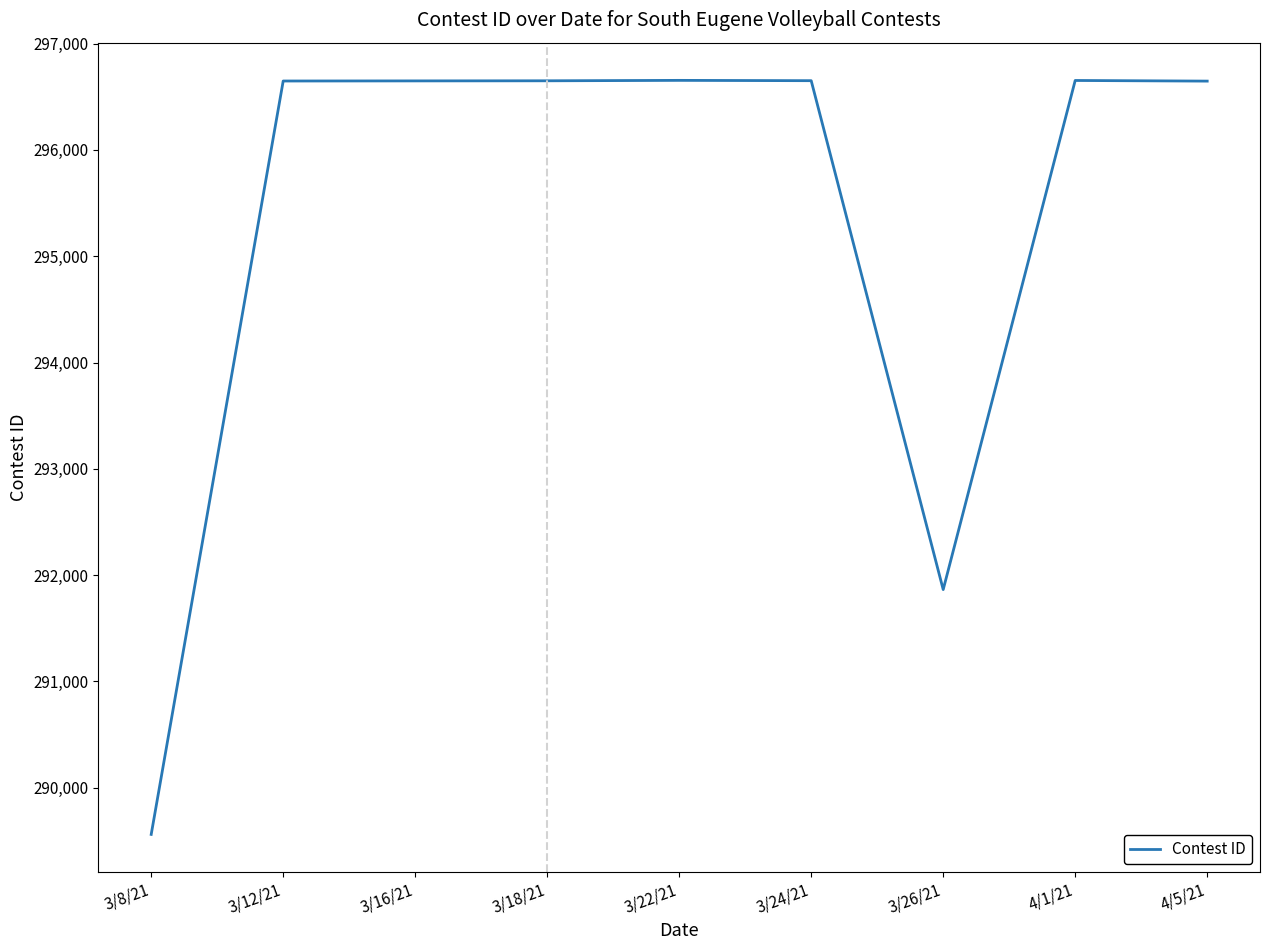

What is the minimum value shown in the chart?

289561